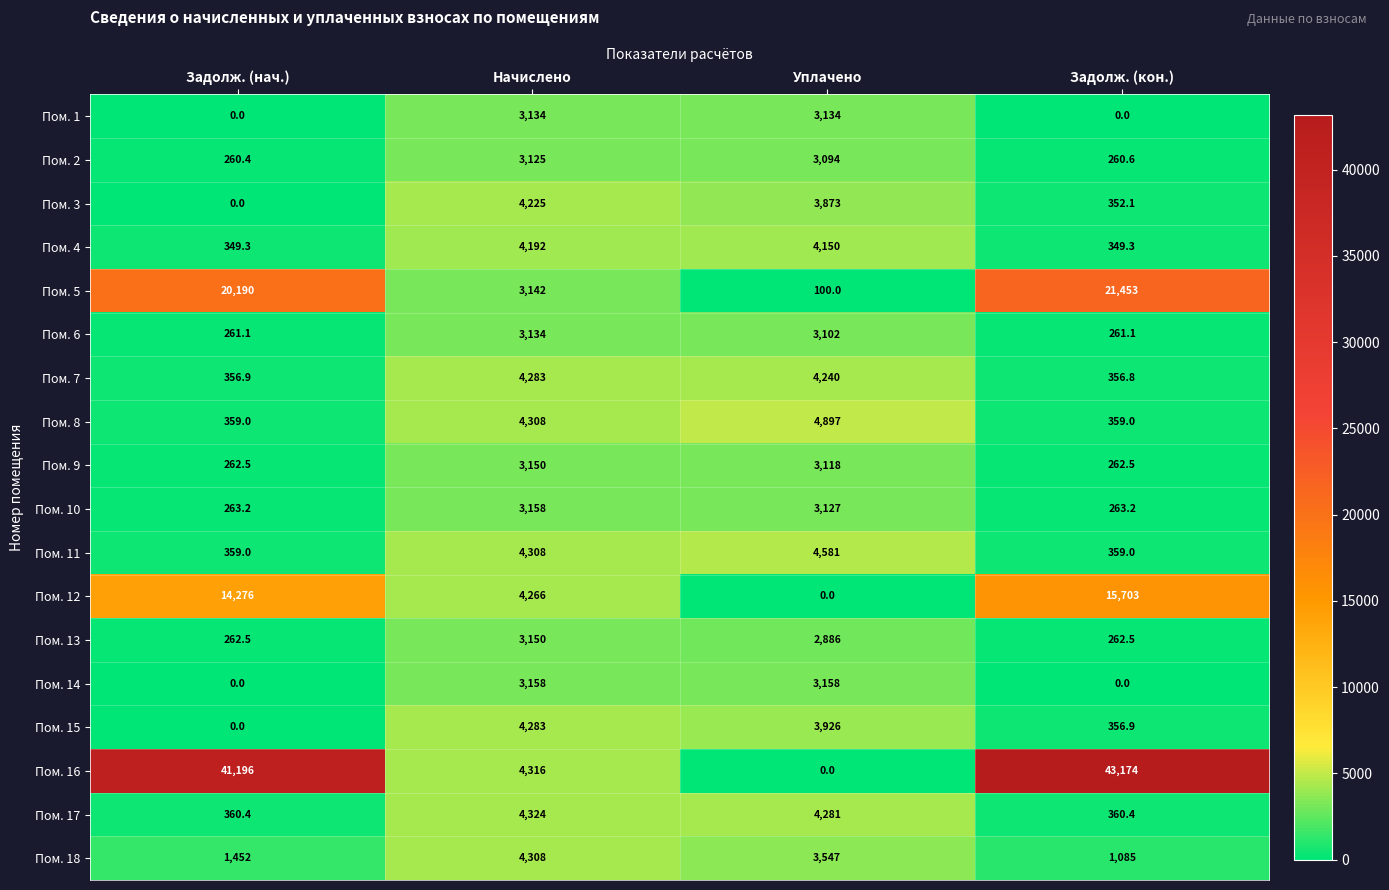

How many data points does each series have?

4